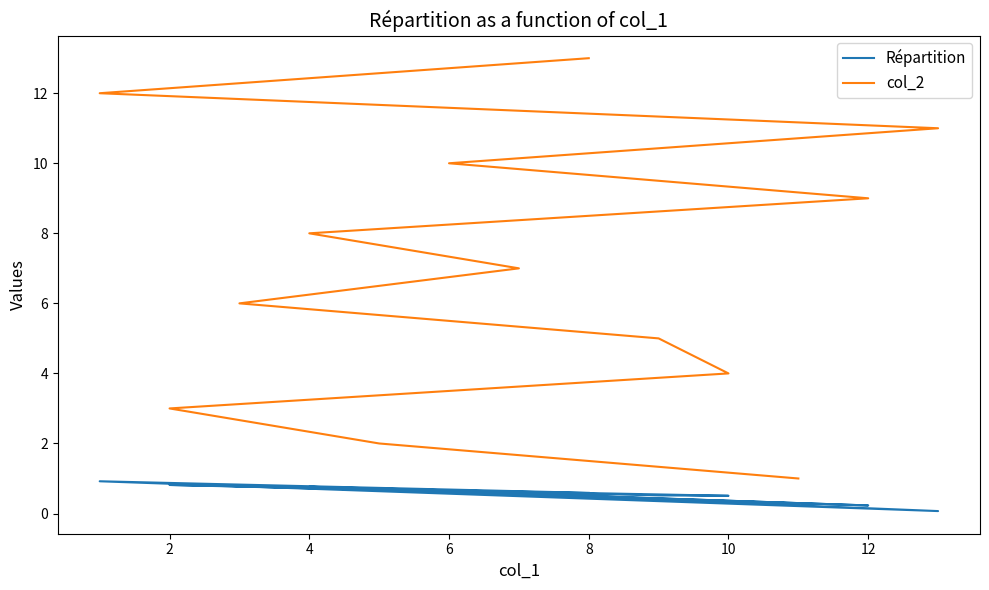

Count the number of data series in this chart.

2